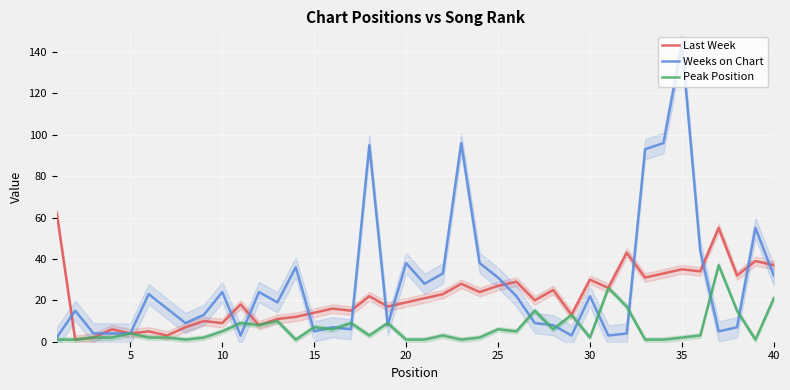

What is the maximum value for Peak Position?

37